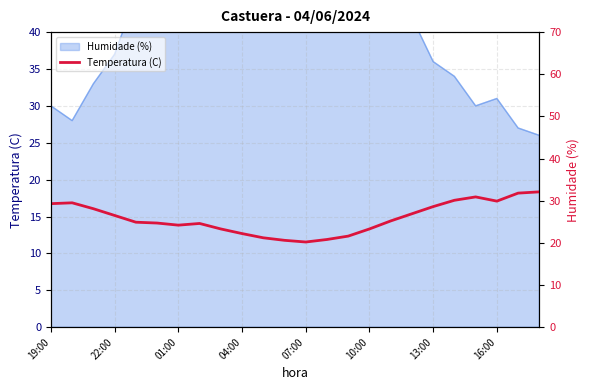

Which category has the highest value across all series?

23